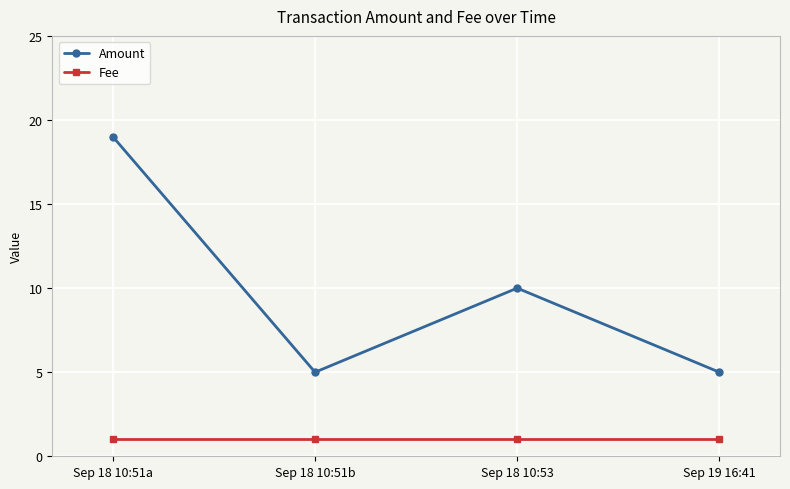

True or false: Amount and Fee intersect in this chart.

False